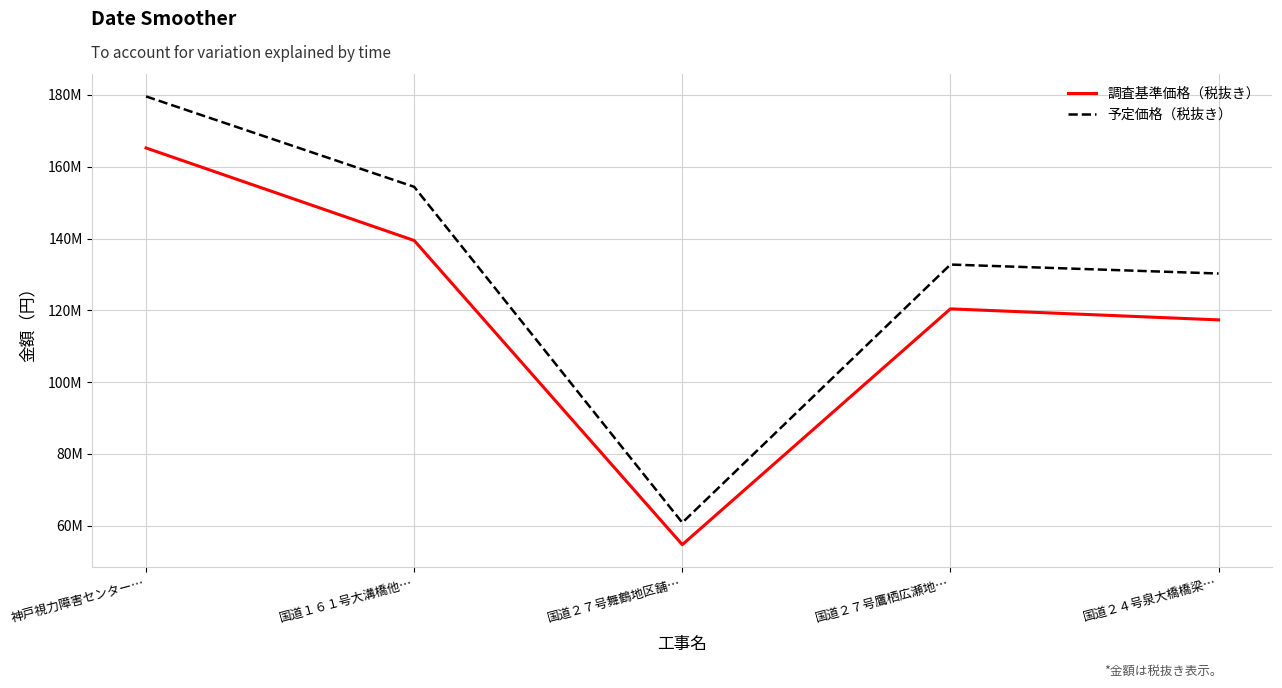

At which category is the sum across all series the highest?

神戸視力障害センター…